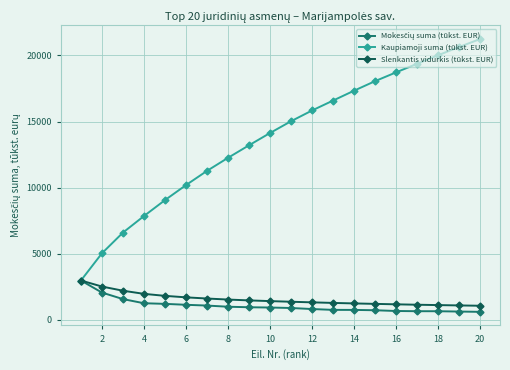

What is the highest value of the Slenkantis vidurkis (tūkst. EUR) series?

2972